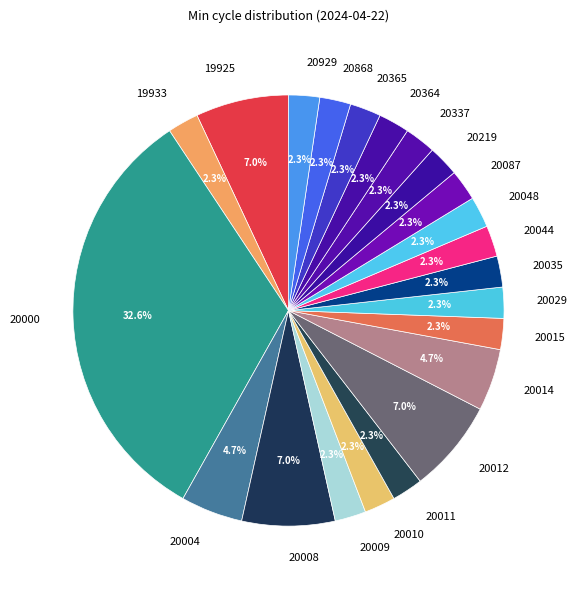

To the nearest percent, what is the difference between the largest and smallest slice percentages?

30%